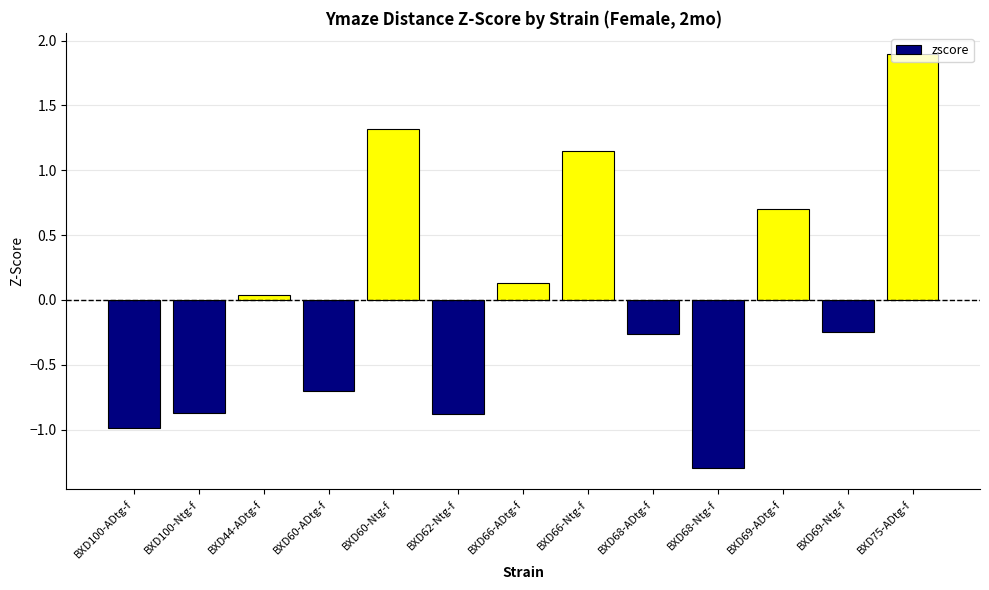

What is the maximum value shown in the chart?

1.9